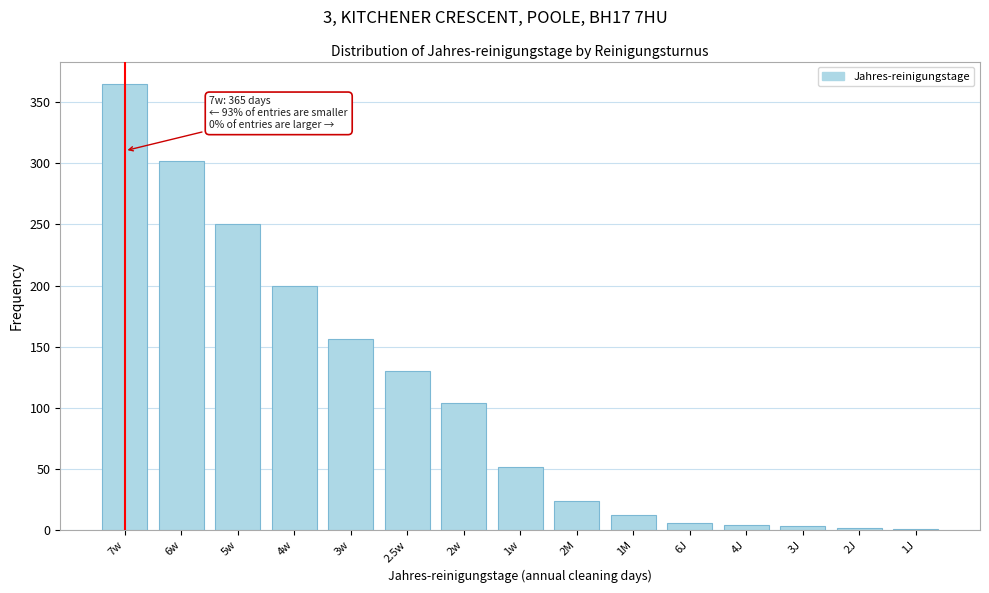

Is it true that the value at 7w is 365?

True